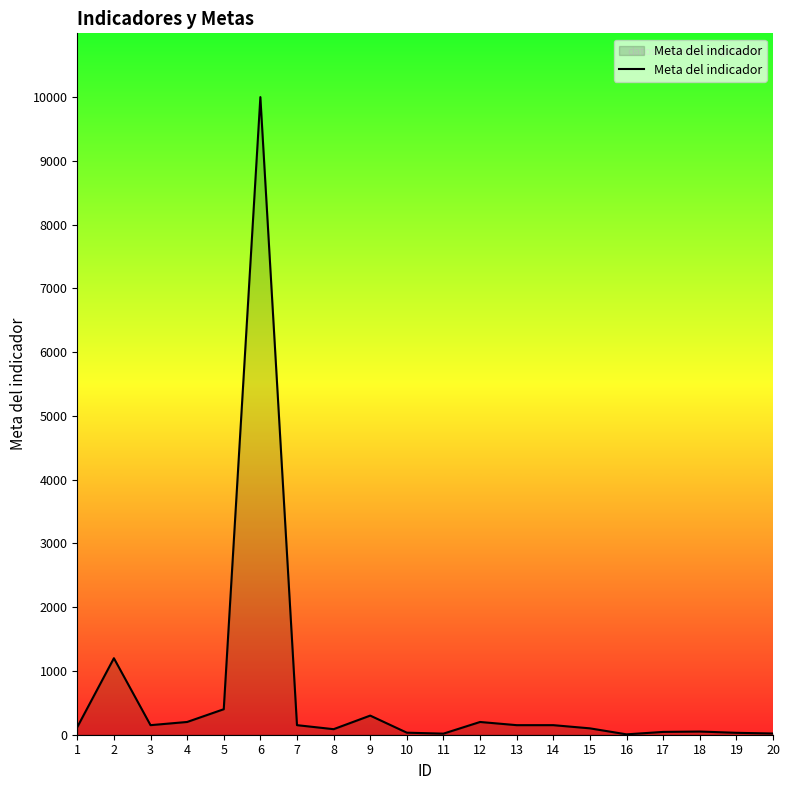

What is the greatest value displayed?

10000